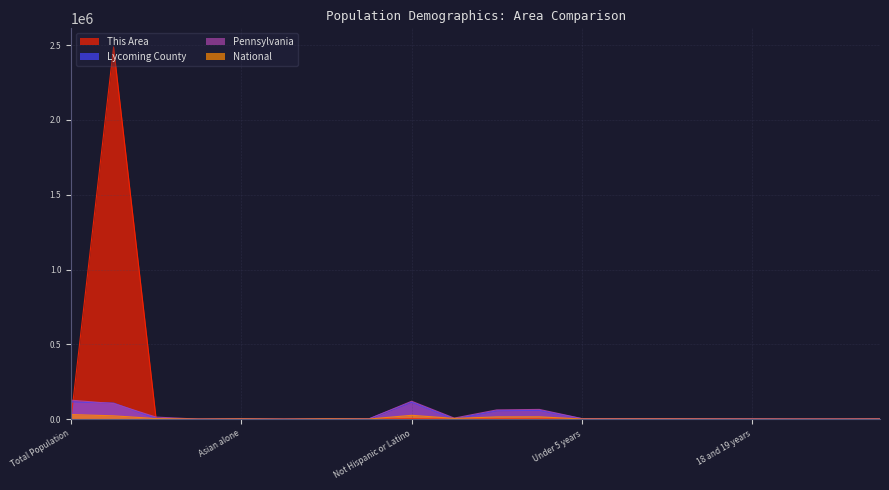

The Lycoming County series shows 27708.8 at Male. True or false?

False